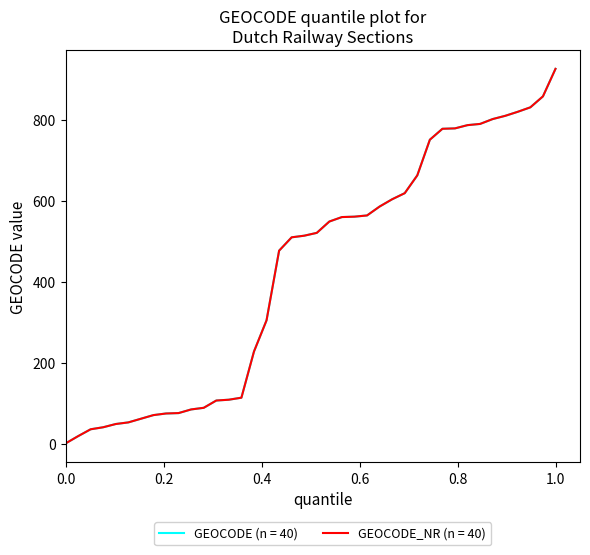

Does the chart display data point markers on the line(s)?

No